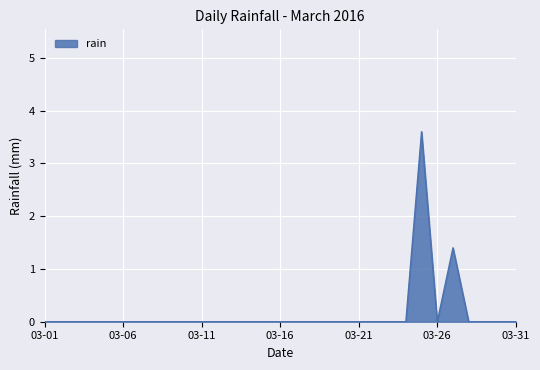

Count the values in the range 0 to 1.

29